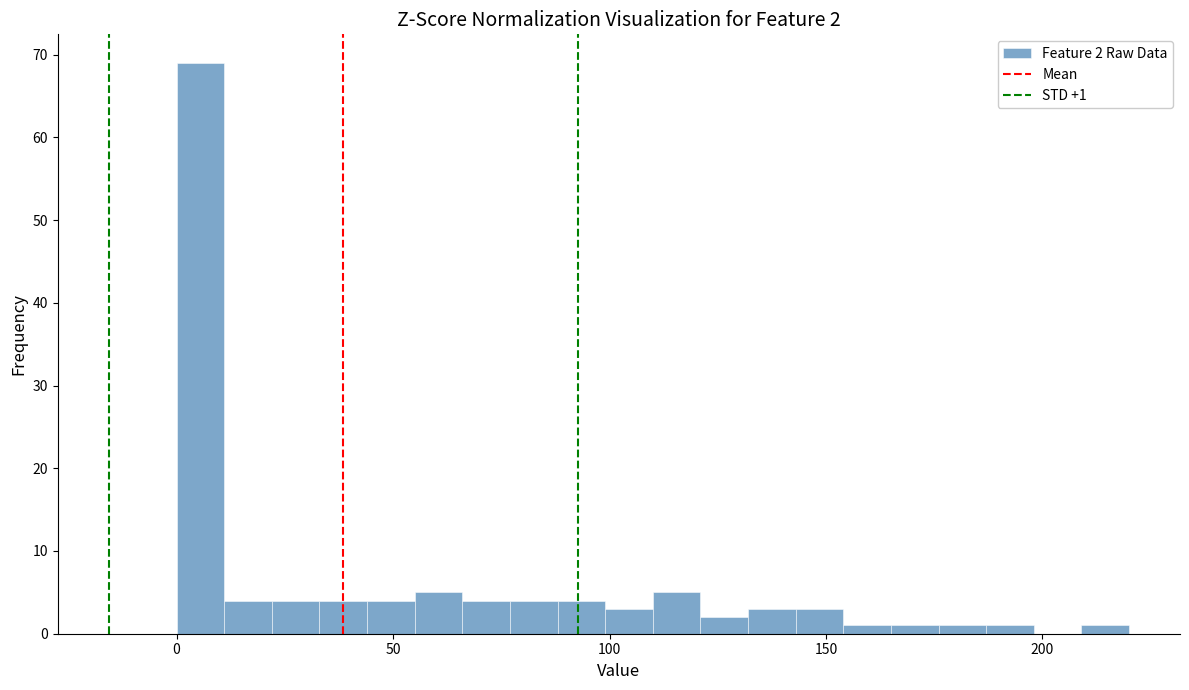

Around what value on the x-axis is the tallest bar? Give the approximate position of its centre, as read against the axis.

5